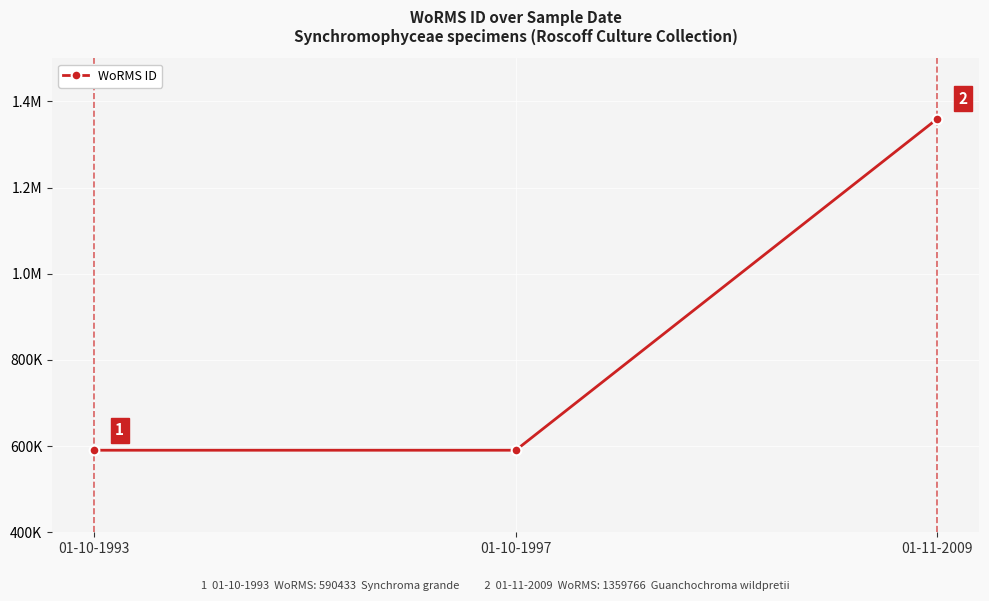

List the labels in order of value, smallest first.

01-10-1997, 01-10-1993, 01-11-2009